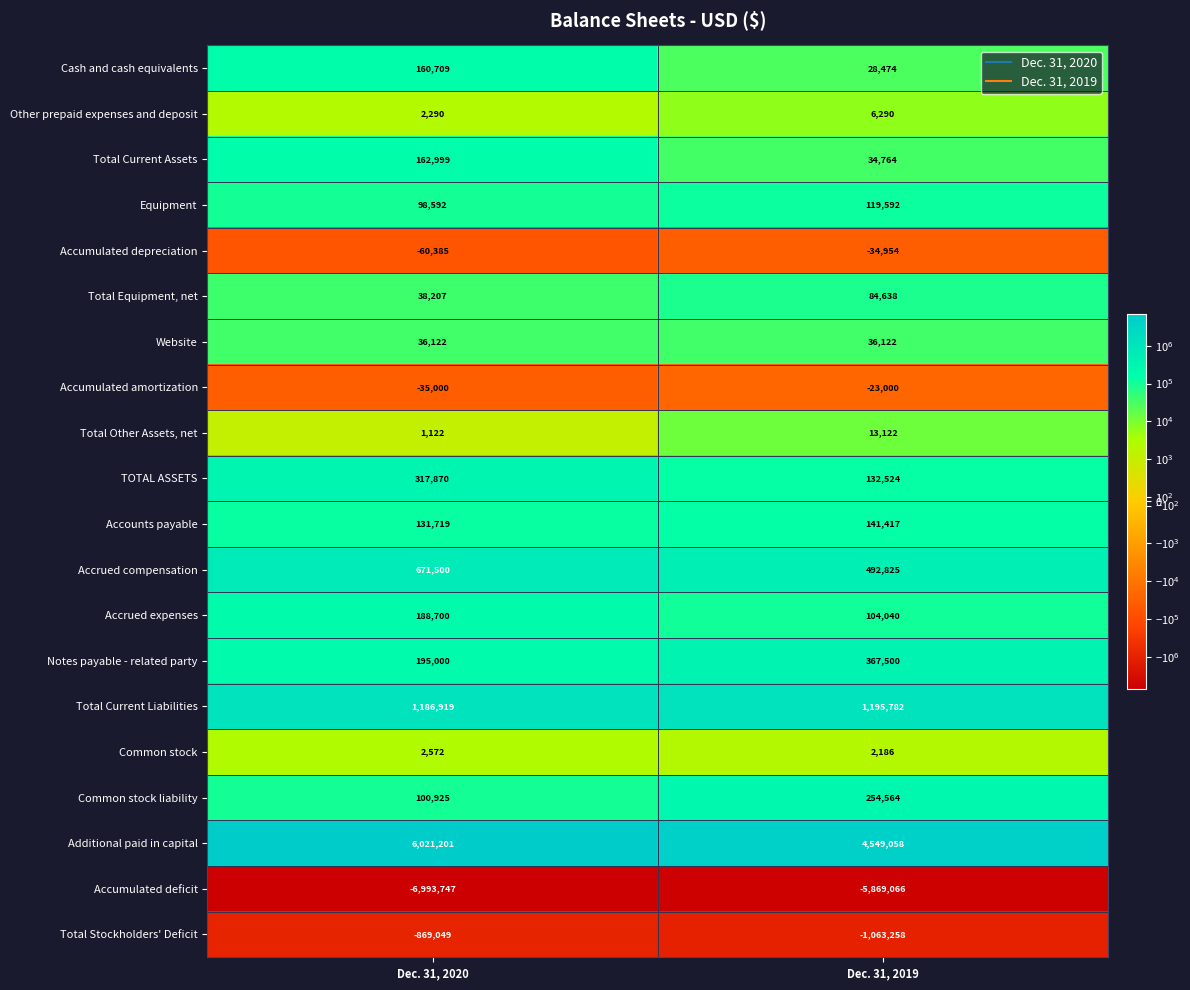

What is the difference between the highest and lowest values at Dec. 31, 2020?

13014948